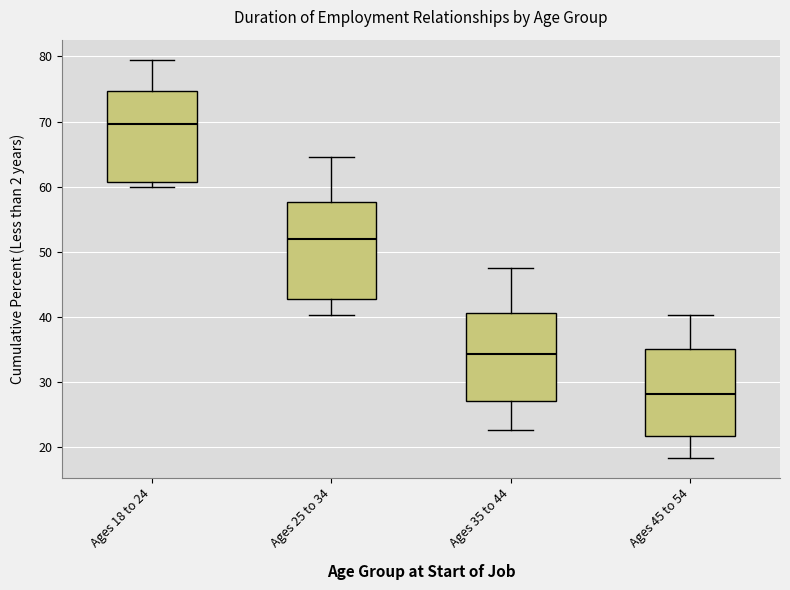

Reading left to right, read every box against the y-axis: the position of its median line, the range the box covers, and the ends of its whiskers. The values are not printed on the chart, so give them approximately, as read against the axis.

Ages 18 to 24: median 70, box 61 to 75, whiskers 60 to 80
Ages 25 to 34: median 52, box 43 to 58, whiskers 40 to 64
Ages 35 to 44: median 34, box 27 to 40, whiskers 23 to 48
Ages 45 to 54: median 28, box 22 to 35, whiskers 18 to 40